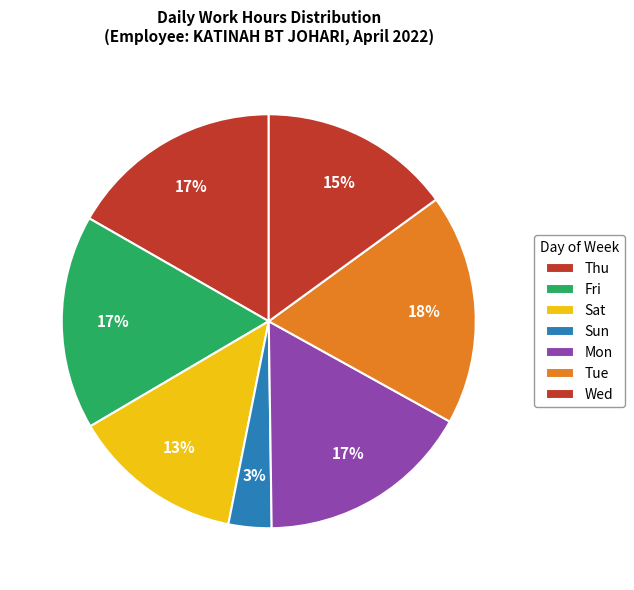

How many segments does this pie chart have?

7